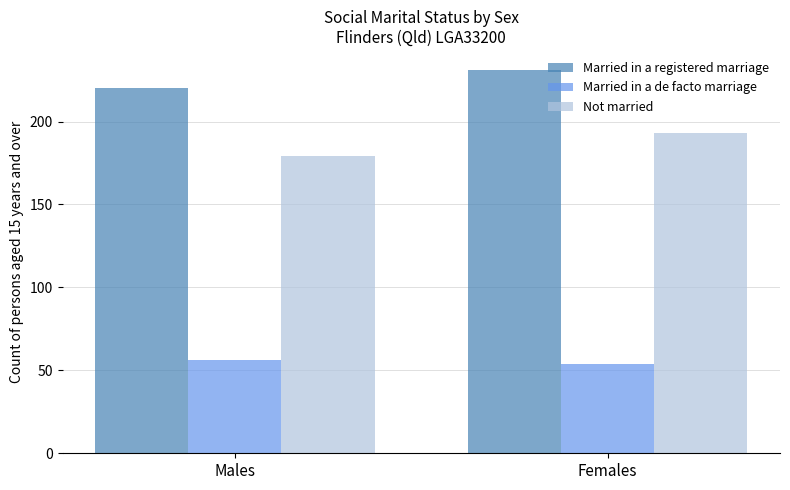

Which category has the highest value across all series?

Females